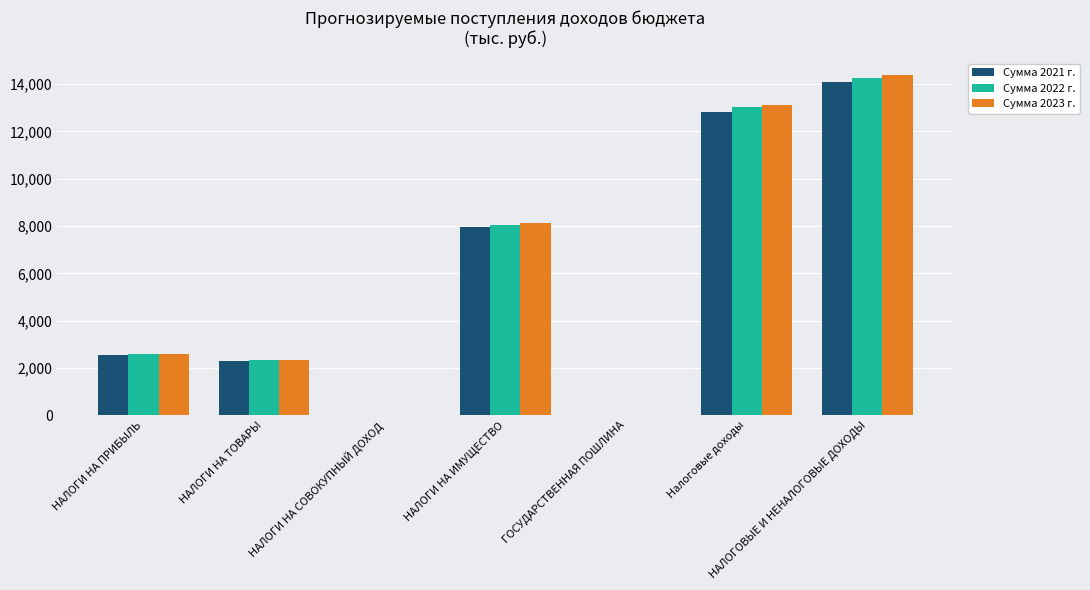

Is the value of Сумма 2023 г. at Налоговые доходы greater than the value of Сумма 2021 г. at НАЛОГИ НА ИМУЩЕСТВО?

Yes